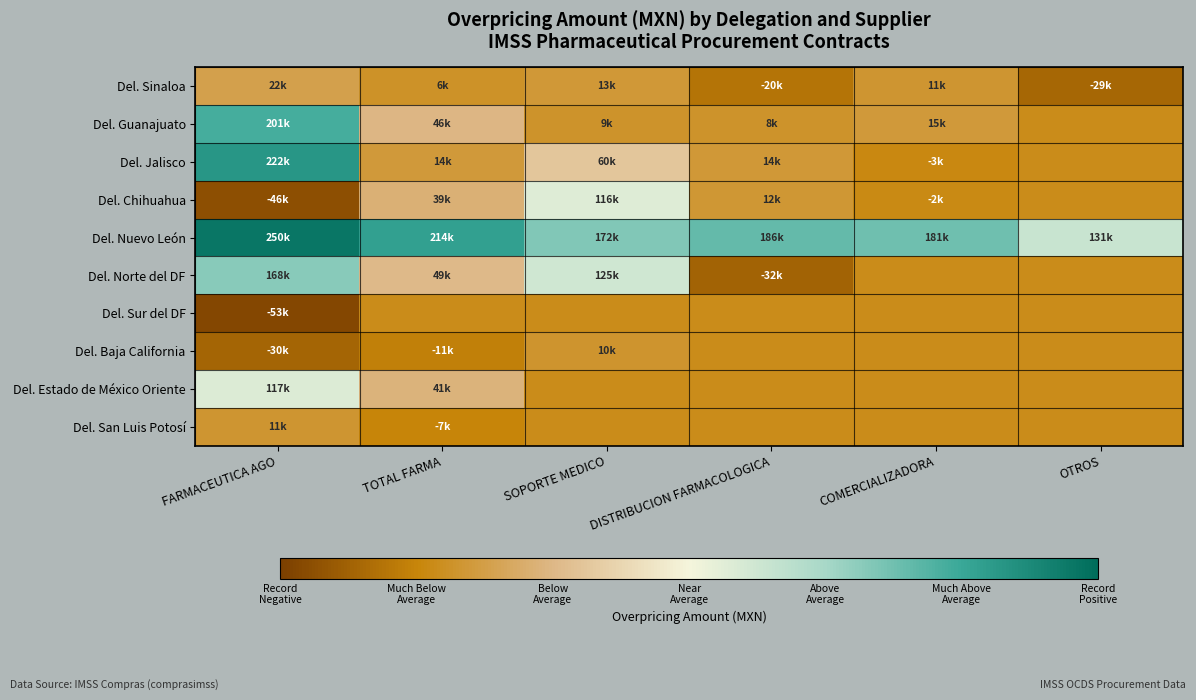

Reading right to left, list all the values displayed in this chart.

Del. Sinaloa: OTROS=-28796.2	COMERCIALIZADORA=10897.9	DISTRIBUCION FARMACOLOGICA=-19722.5	SOPORTE MEDICO=13077.5	TOTAL FARMA=6345.3	FARMACEUTICA AGO=22184.9
Del. Guanajuato: OTROS=0.0	COMERCIALIZADORA=14661.9	DISTRIBUCION FARMACOLOGICA=7504.9	SOPORTE MEDICO=8540.1	TOTAL FARMA=45551.9	FARMACEUTICA AGO=200769.9
Del. Jalisco: OTROS=0.0	COMERCIALIZADORA=-3148.1	DISTRIBUCION FARMACOLOGICA=13742.1	SOPORTE MEDICO=59574.4	TOTAL FARMA=14479.2	FARMACEUTICA AGO=222406.2
Del. Chihuahua: OTROS=0.0	COMERCIALIZADORA=-2475.4	DISTRIBUCION FARMACOLOGICA=11960.9	SOPORTE MEDICO=116033.3	TOTAL FARMA=39095.2	FARMACEUTICA AGO=-46270.2
Del. Nuevo León: OTROS=130621.0	COMERCIALIZADORA=181059.8	DISTRIBUCION FARMACOLOGICA=185561.8	SOPORTE MEDICO=171675.9	TOTAL FARMA=213720.7	FARMACEUTICA AGO=250103.7
Del. Norte del DF: OTROS=0.0	COMERCIALIZADORA=0.0	DISTRIBUCION FARMACOLOGICA=-31656.2	SOPORTE MEDICO=125112.7	TOTAL FARMA=48596.8	FARMACEUTICA AGO=168286.1
Del. Sur del DF: OTROS=0.0	COMERCIALIZADORA=0.0	DISTRIBUCION FARMACOLOGICA=0.0	SOPORTE MEDICO=0.0	TOTAL FARMA=0.0	FARMACEUTICA AGO=-52650.2
Del. Baja California: OTROS=0.0	COMERCIALIZADORA=0.0	DISTRIBUCION FARMACOLOGICA=0.0	SOPORTE MEDICO=9915.9	TOTAL FARMA=-10584.4	FARMACEUTICA AGO=-30495.9
Del. Estado de México Oriente: OTROS=0.0	COMERCIALIZADORA=0.0	DISTRIBUCION FARMACOLOGICA=0.0	SOPORTE MEDICO=0.0	TOTAL FARMA=41478.1	FARMACEUTICA AGO=117093.6
Del. San Luis Potosí: OTROS=0.0	COMERCIALIZADORA=0.0	DISTRIBUCION FARMACOLOGICA=0.0	SOPORTE MEDICO=0.0	TOTAL FARMA=-7042.9	FARMACEUTICA AGO=11006.7